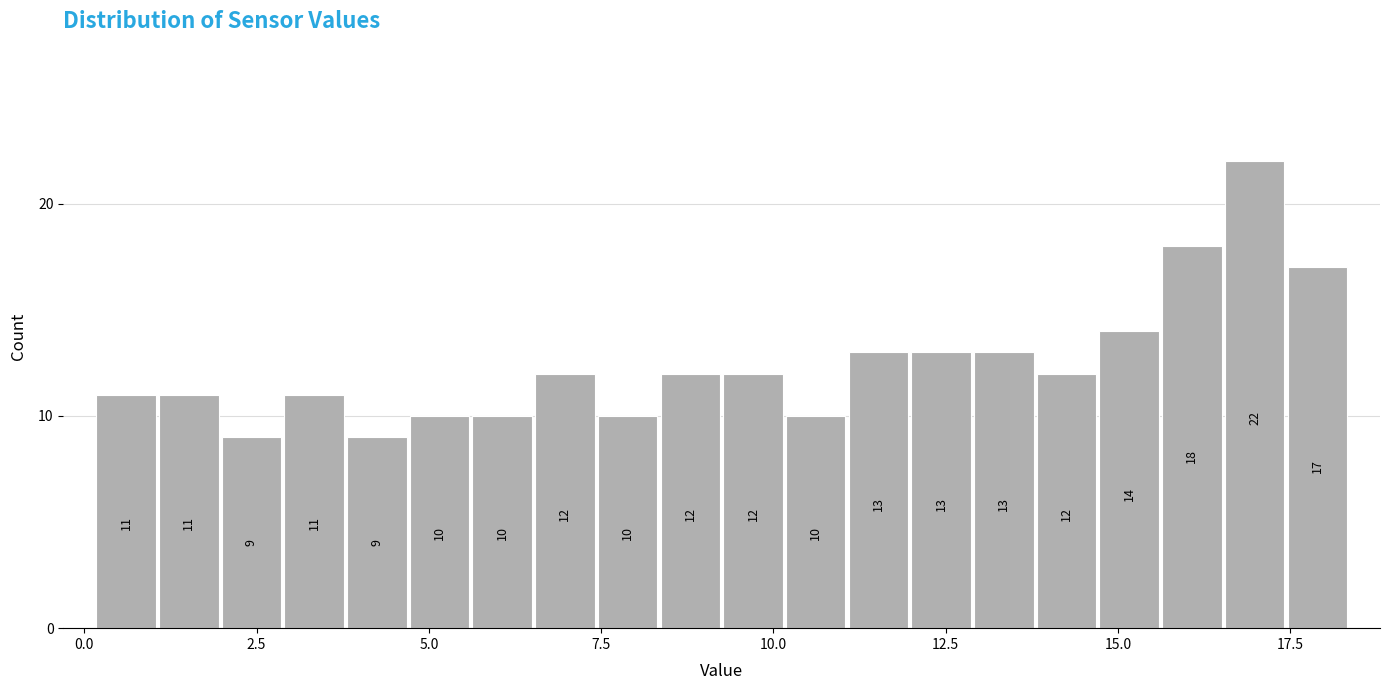

Around what value on the x-axis is the tallest bar? Give the approximate position of its centre, as read against the axis.

17.0